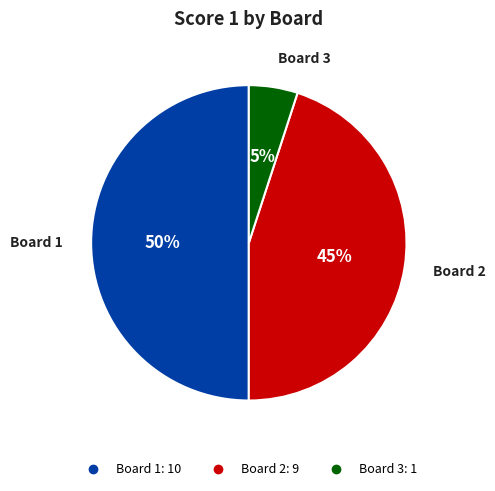

Rank the categories by value from lowest to highest.

Board 3, Board 2, Board 1